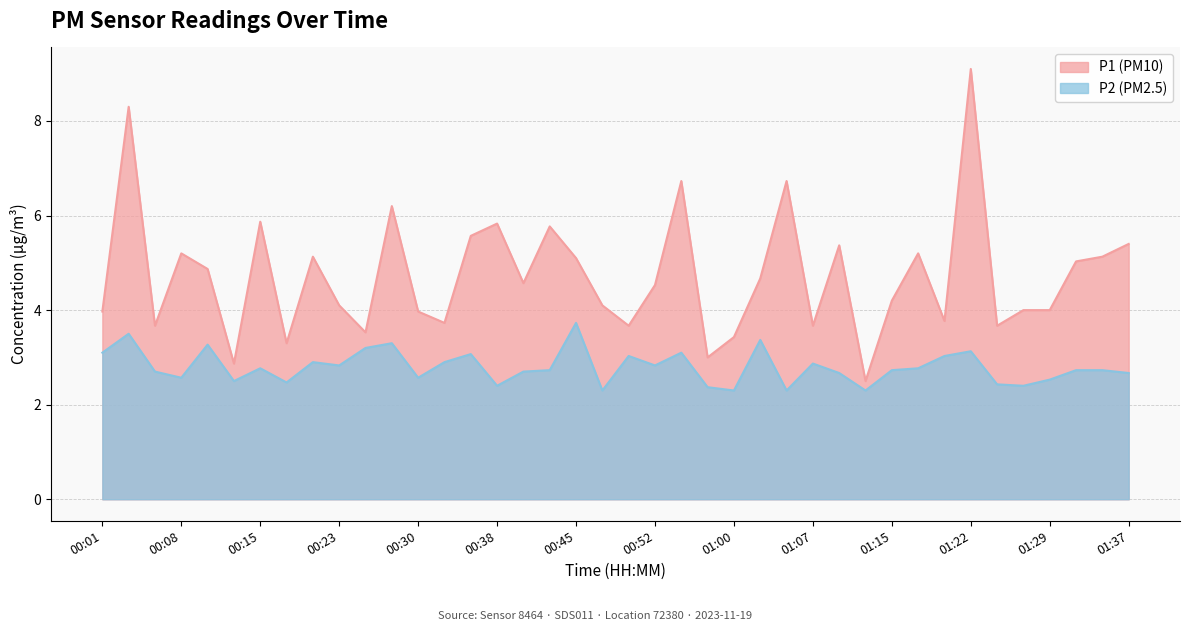

At which category is the sum across all series the highest?

01:22